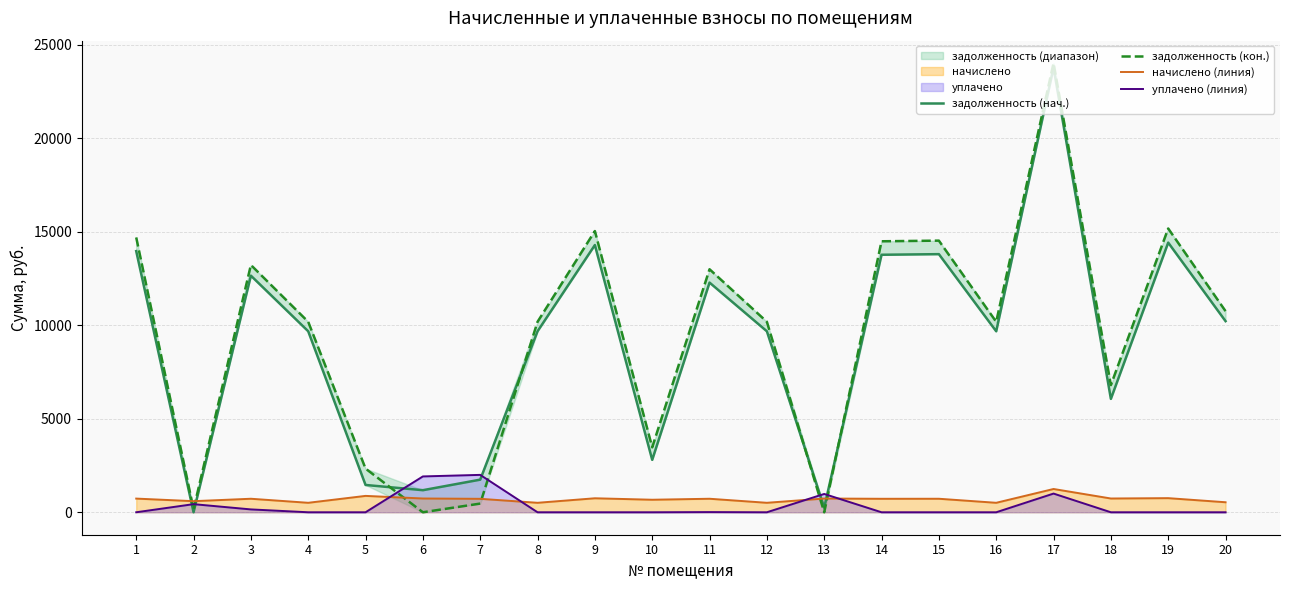

The value of задолженность (нач.) at 7 is 764.5. True or false?

False